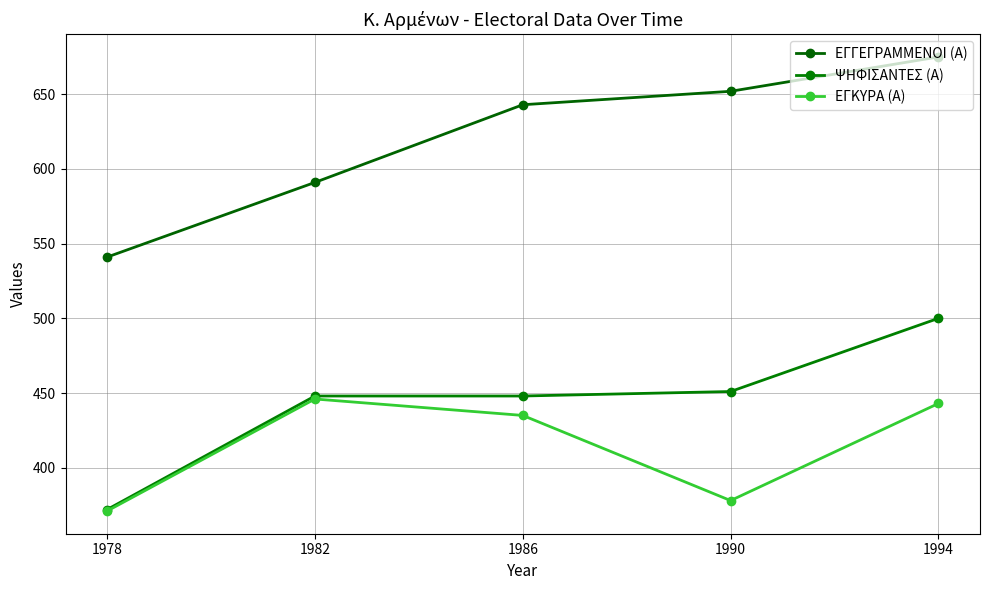

Reading left to right, list all the values displayed in this chart.

ΕΓΓΕΓΡΑΜΜΕΝΟΙ (Α): 541	591	643	652	675
ΨΗΦΙΣΑΝΤΕΣ (Α): 372	448	448	451	500
ΕΓΚΥΡΑ (Α): 371	446	435	378	443